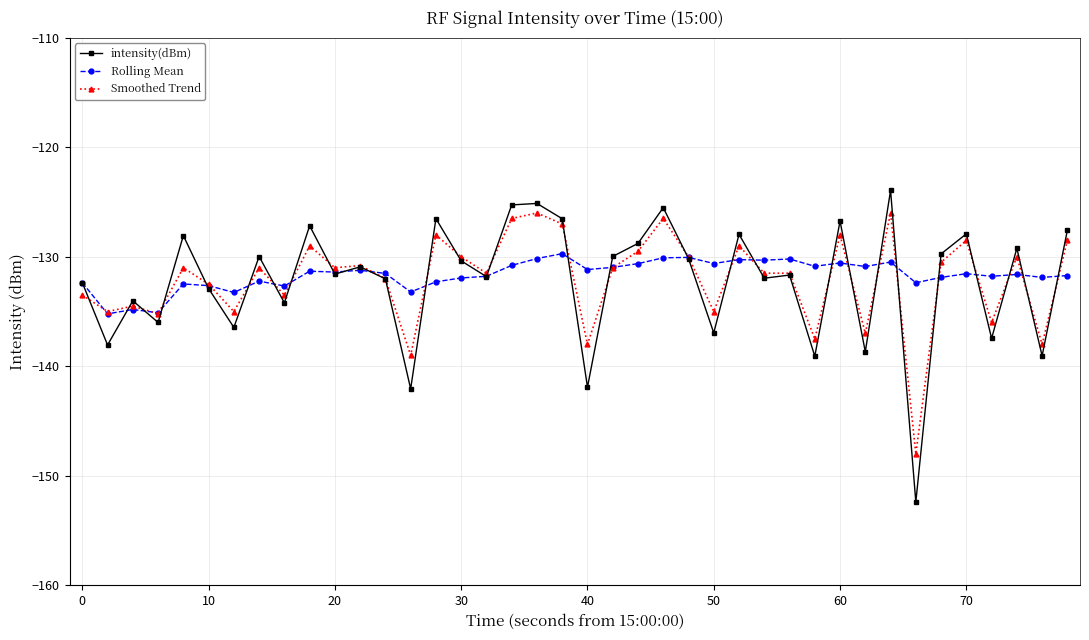

What is the minimum value for Smoothed Trend?

-148.0